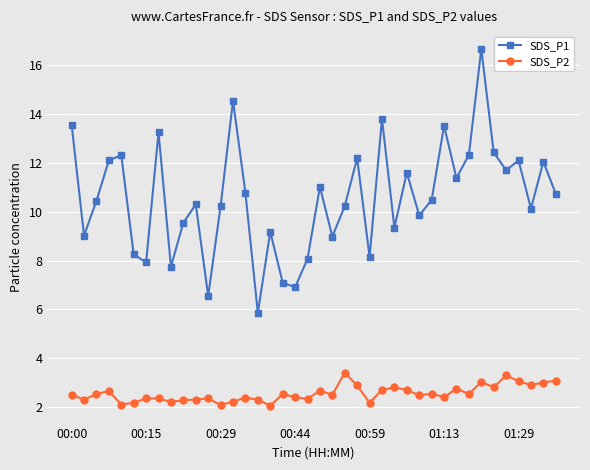

Which series has the largest total across all categories?

SDS_P1